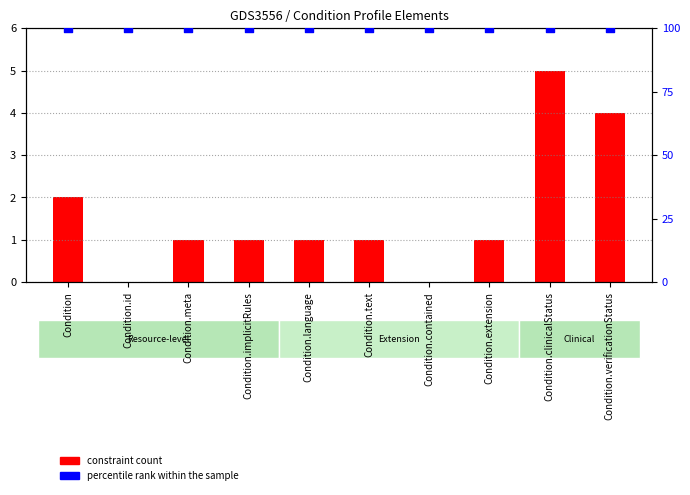

What is the total value across all series at Condition.contained?

100